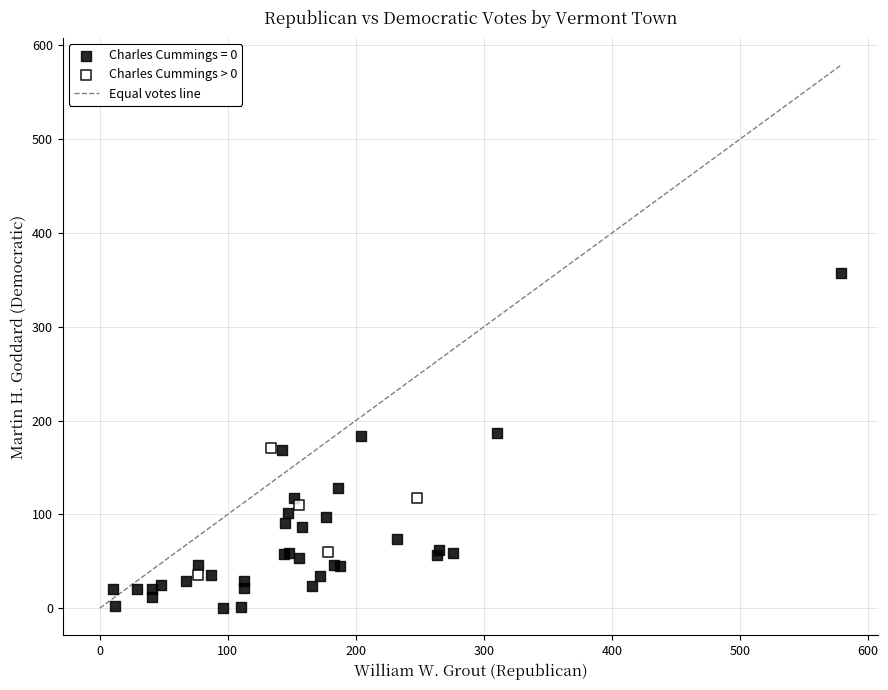

Which series has the largest Y range (max minus min)?

Charles Cummings = 0